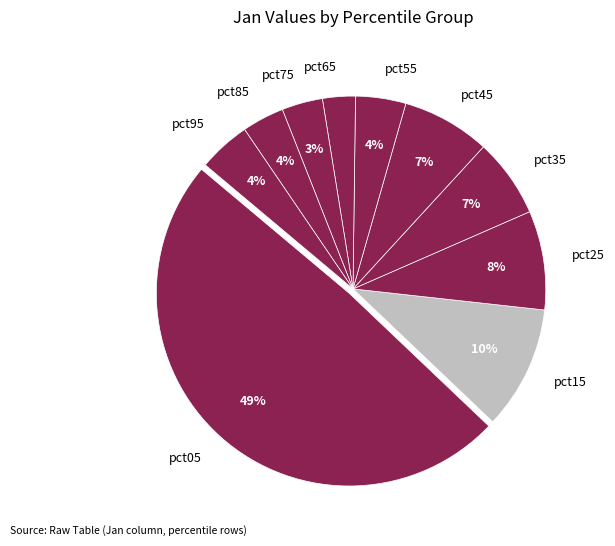

Combined, do pct65 and pct35 account for over 50%?

No